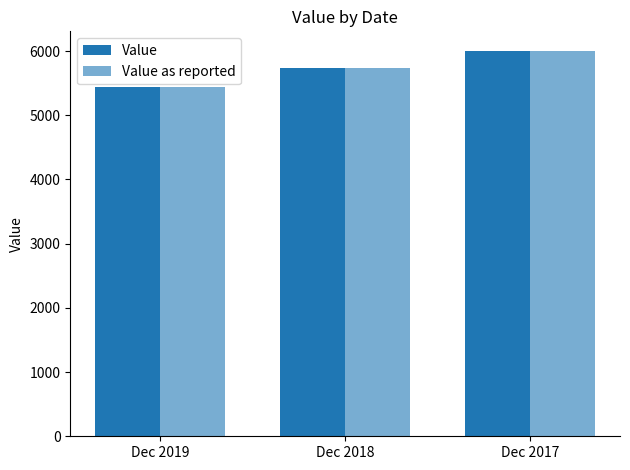

How many bars are there in each group?

2